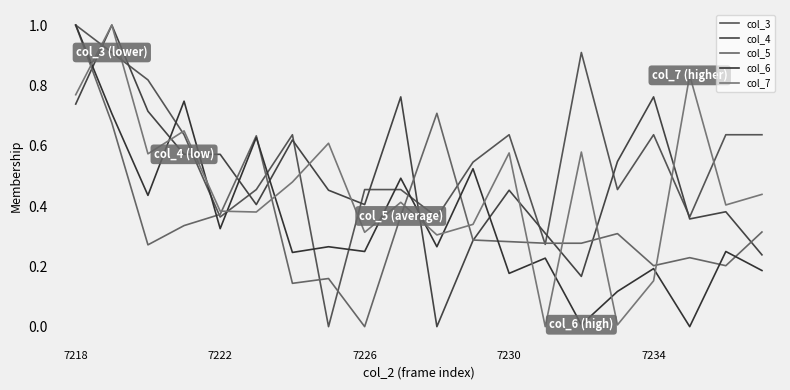

Does the chart display data point markers on the line(s)?

No